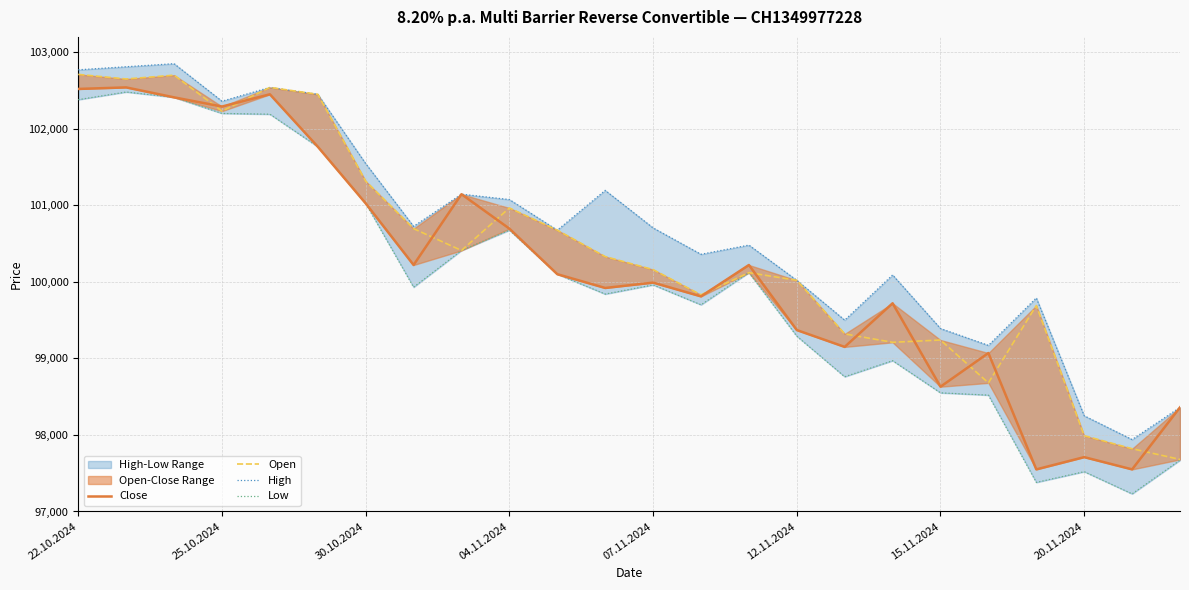

True or false: Close has more than 1 points higher than both neighbors.

True